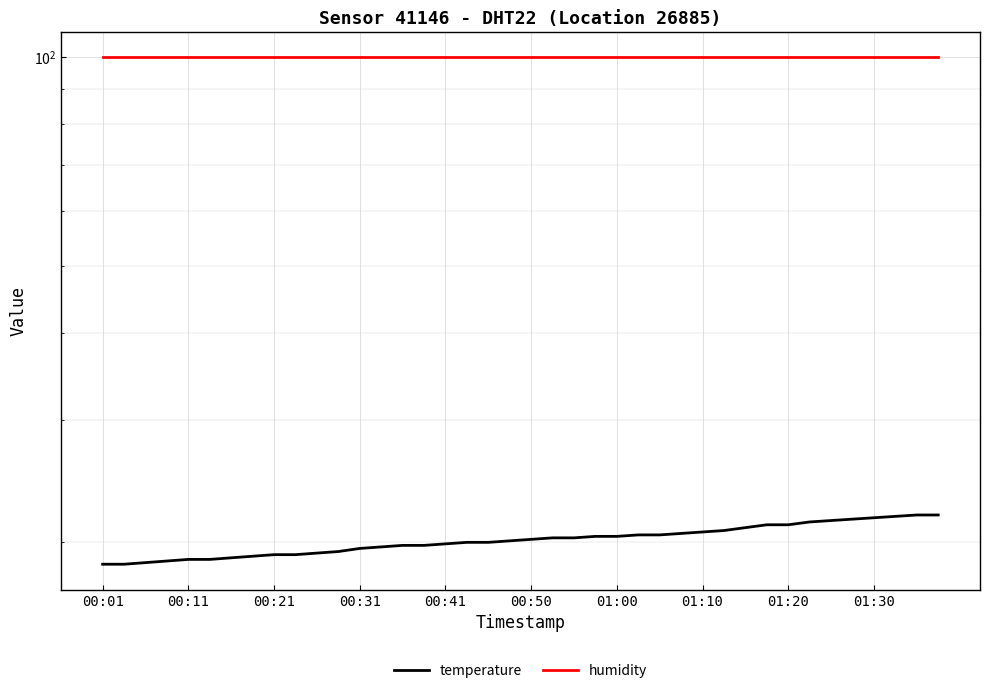

Where is humidity nearest to the value 99?

00:01